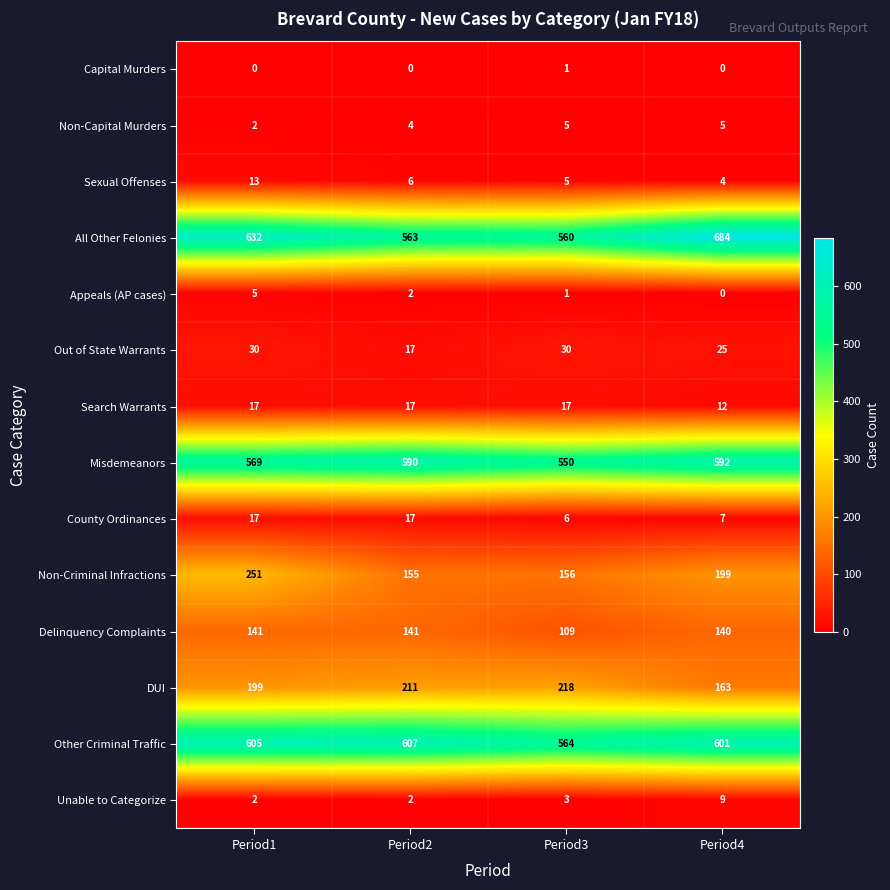

How many values in the Unable to Categorize series are below 3?

2